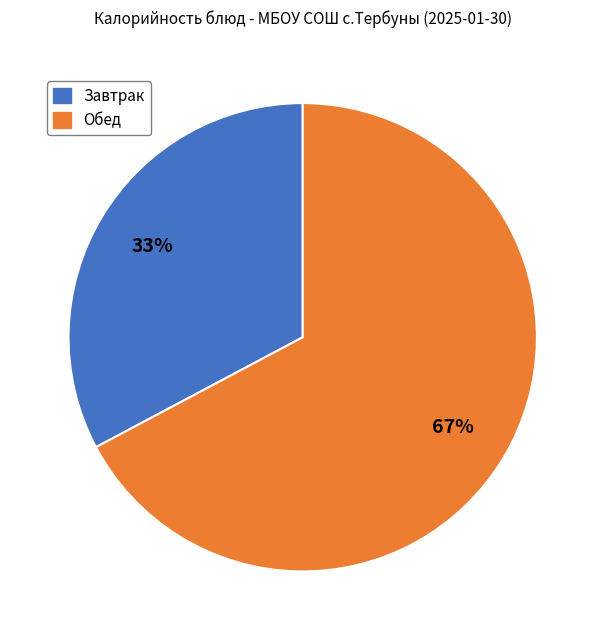

Does any single category account for the majority?

Yes